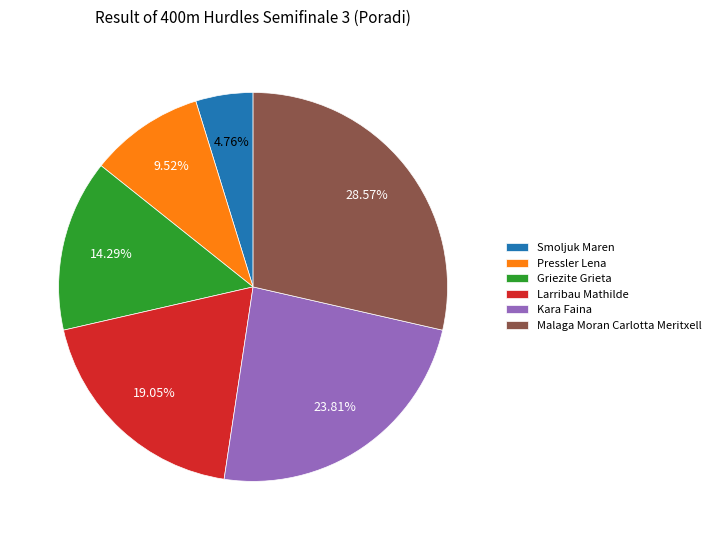

To the nearest percent, what is the difference between the largest and smallest slice percentages?

24%